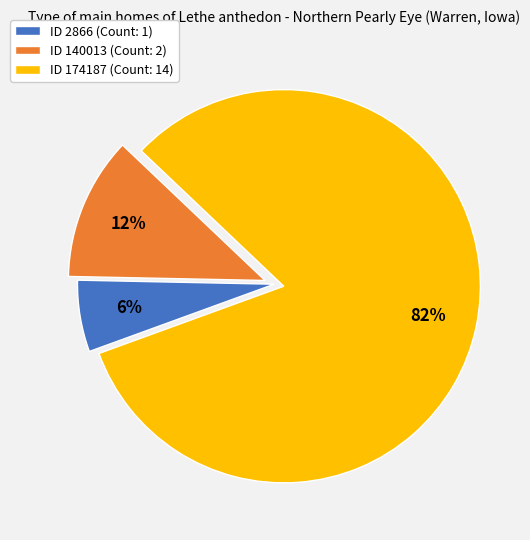

Between ID 140013 (Count: 2) and ID 2866 (Count: 1), which is larger?

ID 140013 (Count: 2)